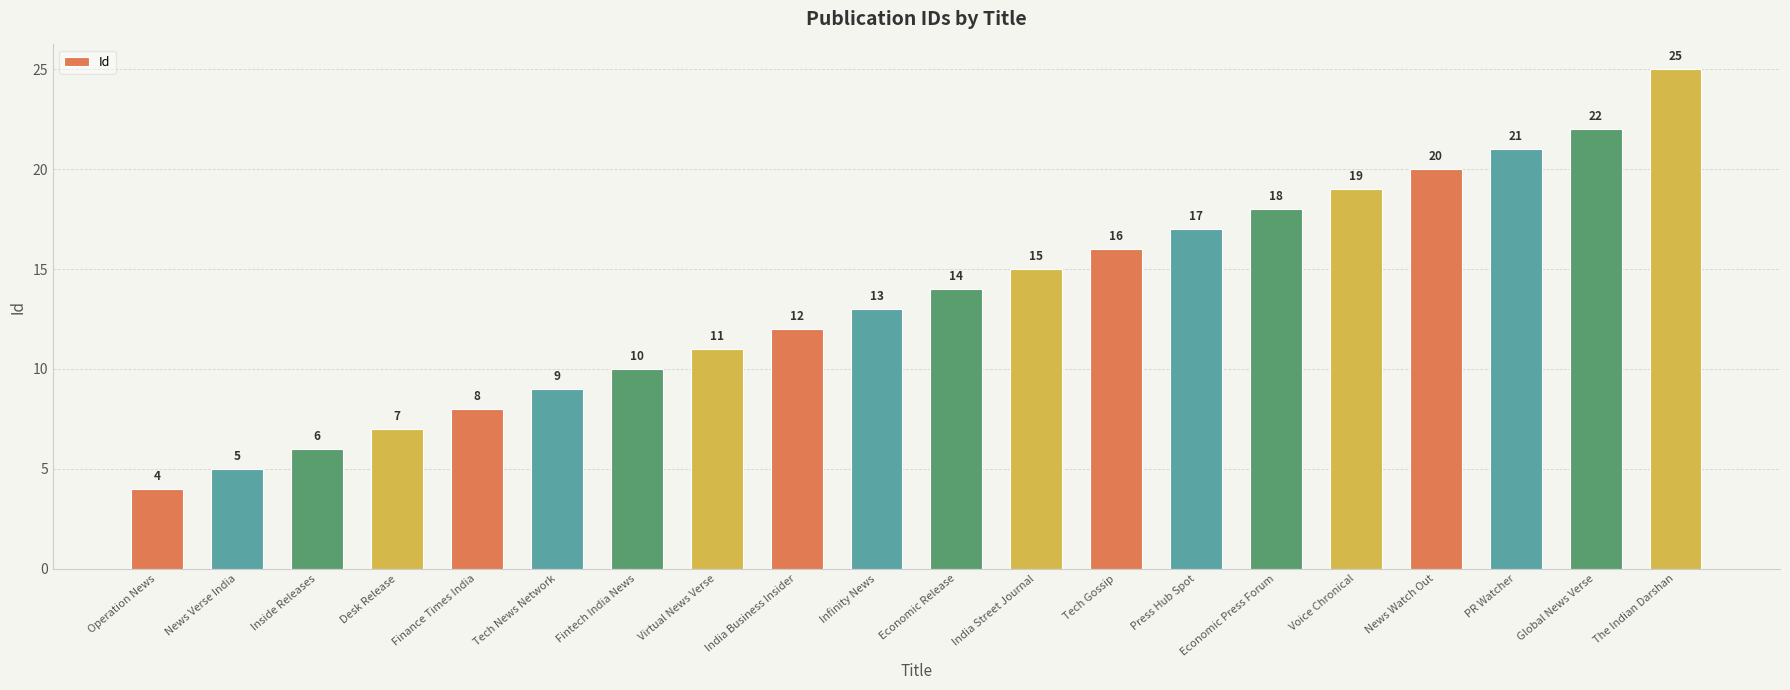

Reading left to right, extract all data points from this chart.

4	5	6	7	8	9	10	11	12	13	14	15	16	17	18	19	20	21	22	25